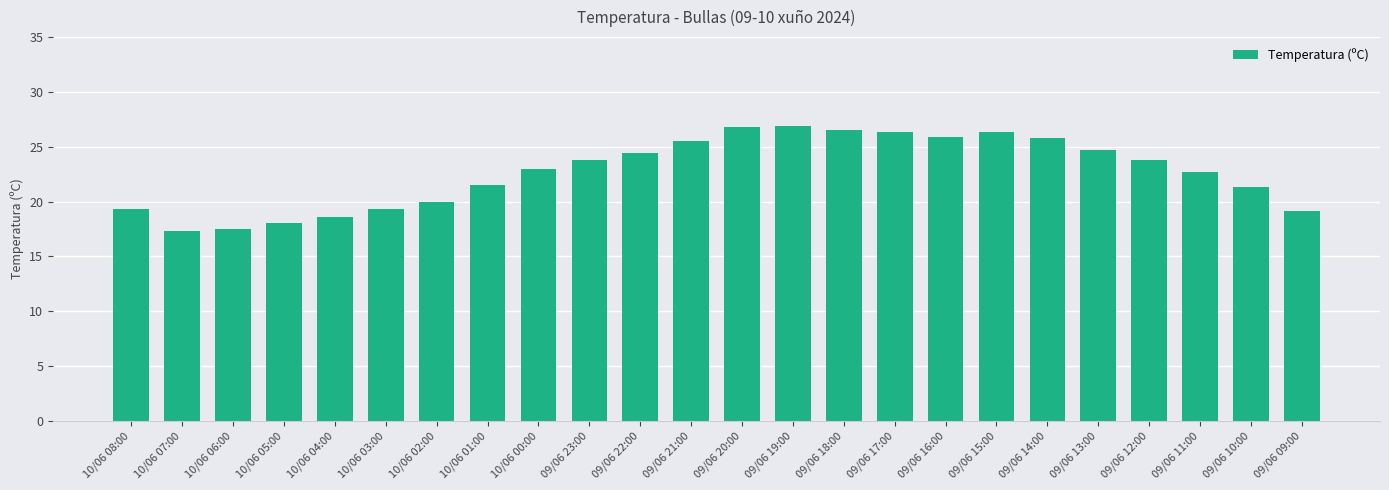

What is the label of the 1st bar from the left?

10/06 08:00